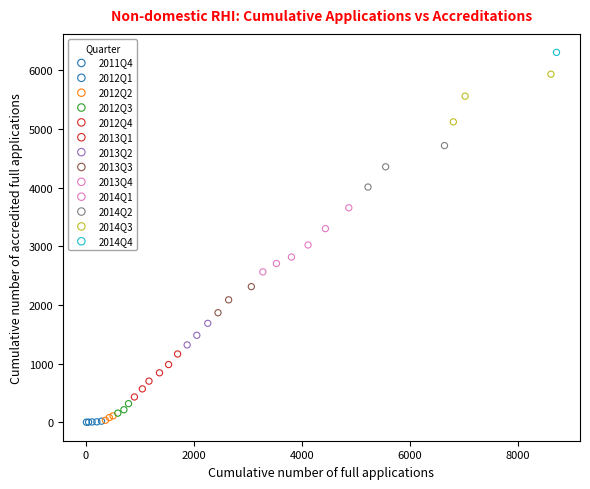

What are all the series names shown in the legend?

2011Q4, 2012Q1, 2012Q2, 2012Q3, 2012Q4, 2013Q1, 2013Q2, 2013Q3, 2013Q4, 2014Q1, 2014Q2, 2014Q3, 2014Q4